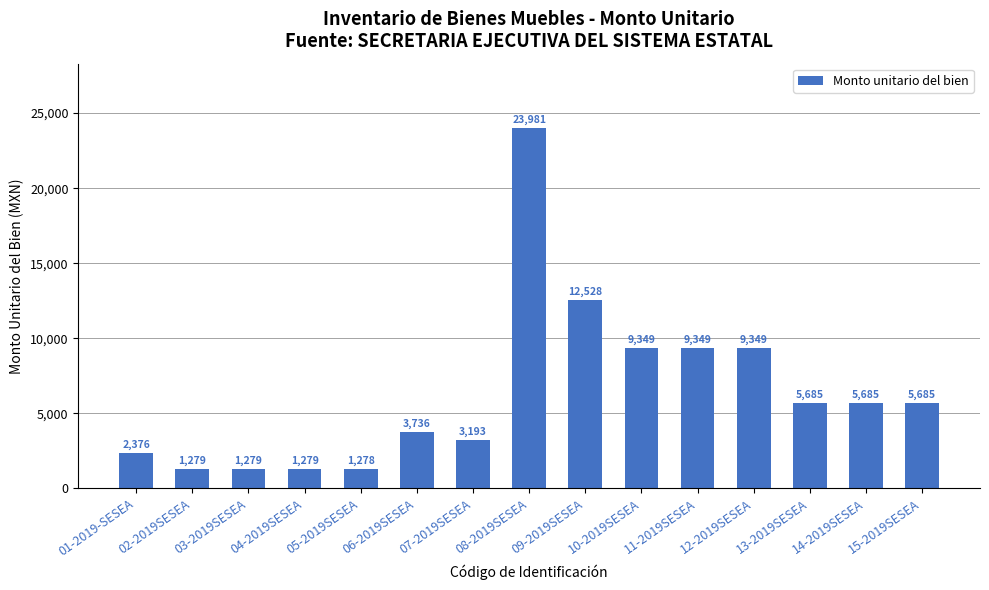

At which category does the chart reach its minimum across all series?

05-2019SESEA